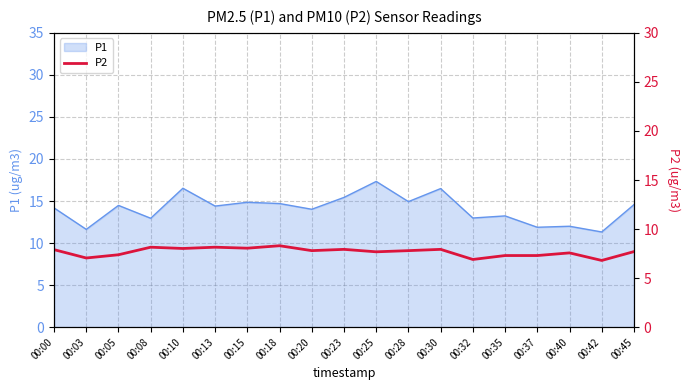

How many points are higher than both their immediate neighbors (excluding endpoints)?

6